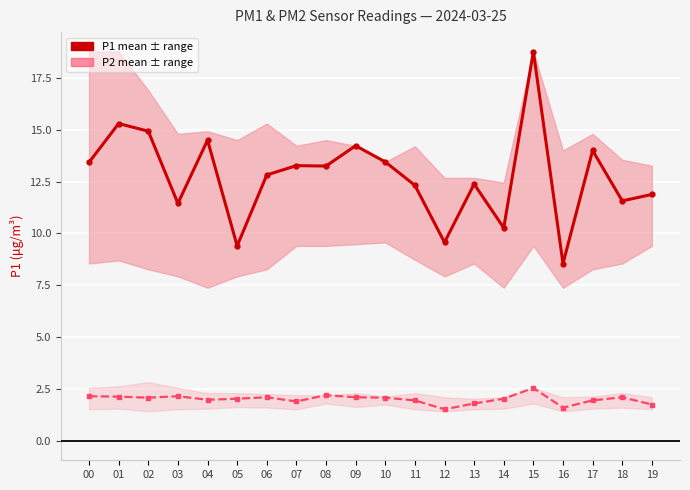

Rank the series by their maximum value, from lowest to highest.

P2 (μg/m³), P1 (μg/m³)